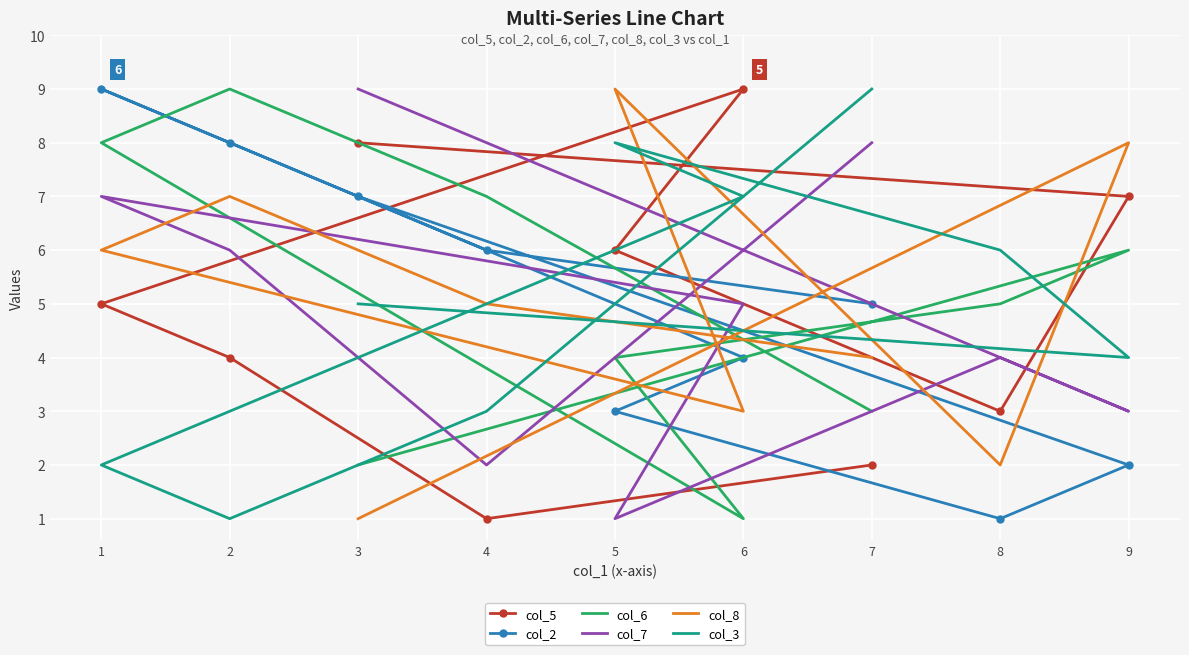

How many intersections are there between col_3 and col_5?

3